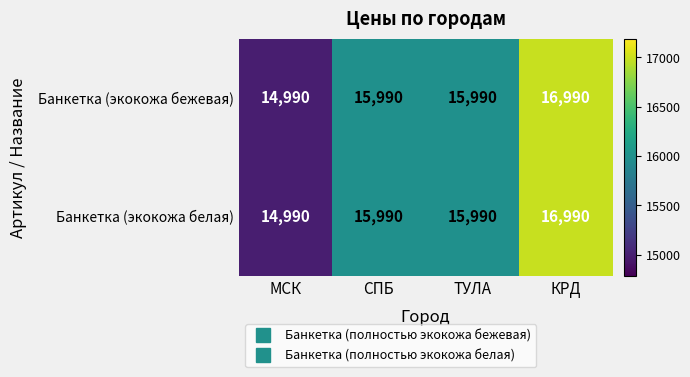

What is the approximate value of Банкетка (экокожа белая) at КРД, to the nearest 10?

16990